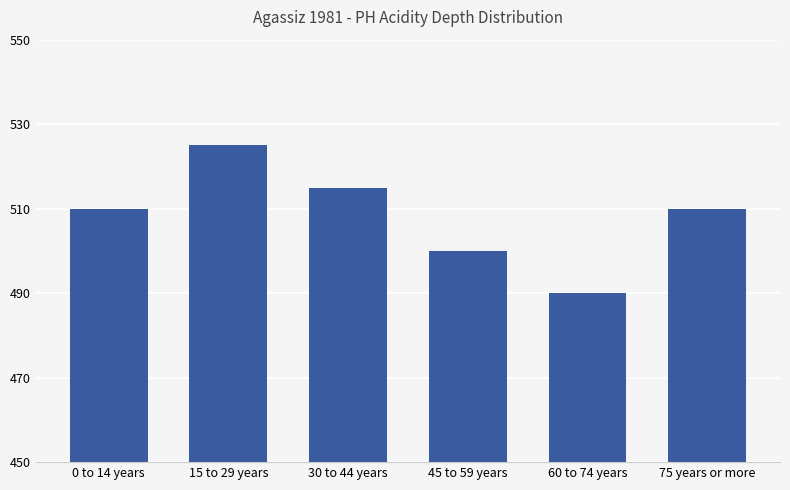

What is the label of the 4th bar from the right?

30 to 44 years